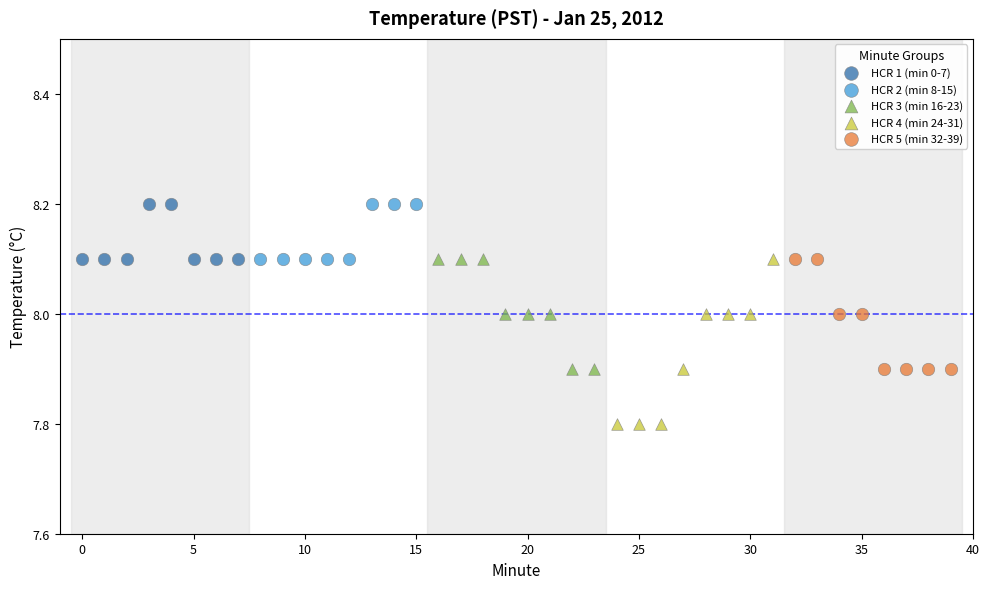

Which series reaches the minimum Y coordinate?

HCR 4 (min 24-31)